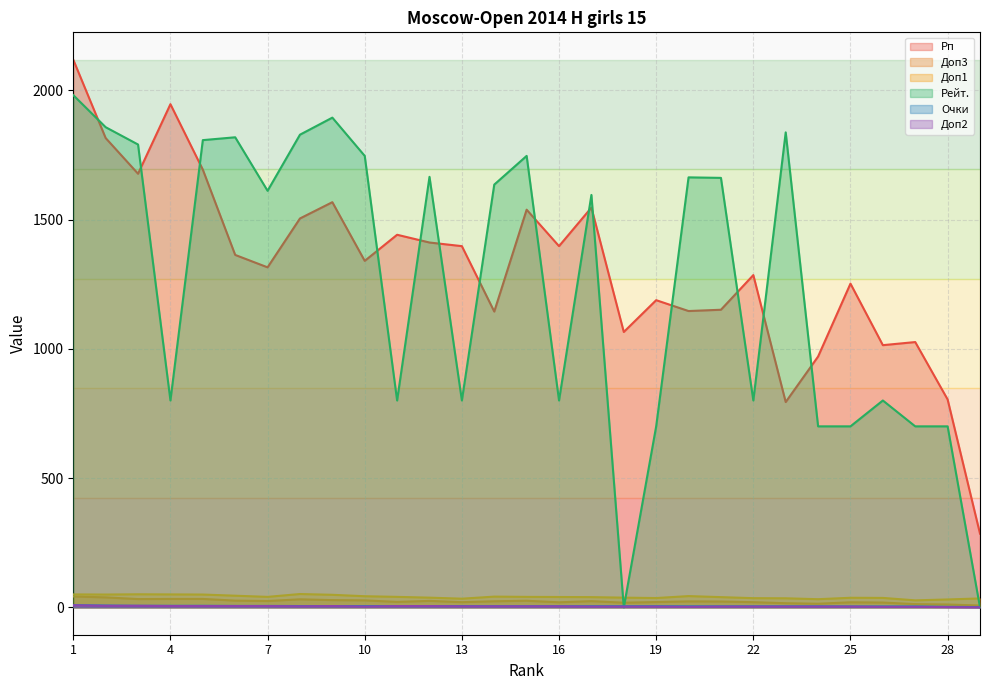

Reading left to right, what are all the values shown in this chart?

Рп: 2118.0	1815.0	1677.0	1946.0	1693.0	1363.0	1315.0	1504.0	1567.0	1340.0	1441.0	1411.0	1397.0	1144.0	1538.0	1397.0	1546.0	1065.0	1188.0	1146.0	1151.0	1285.0	794.0	970.0	1252.0	1014.0	1026.0	804.0	285.0
Доп3: 42.0	38.5	32.0	32.5	32.5	26.0	24.5	31.0	28.0	27.0	21.0	25.0	20.0	23.5	25.5	19.5	24.0	18.0	20.5	23.0	22.5	20.0	16.0	14.0	19.5	18.5	12.5	11.0	7.0
Доп1: 50.0	49.5	50.5	50.0	49.5	45.0	40.5	51.5	48.5	43.0	40.5	37.5	33.5	41.5	40.5	40.0	39.5	37.5	36.0	43.5	39.5	35.5	35.0	31.5	37.0	36.5	27.0	30.5	34.5
Рейт.: 1981.0	1857.0	1790.0	800.0	1807.0	1818.0	1611.0	1828.0	1894.0	1746.0	800.0	1665.0	800.0	1635.0	1746.0	800.0	1595.0	0.0	700.0	1663.0	1661.0	800.0	1837.0	700.0	700.0	800.0	700.0	700.0	0.0
Очки: 8.5	7.0	6.0	6.0	6.0	5.5	5.5	5.0	5.0	5.0	5.0	5.0	5.0	4.5	4.5	4.5	4.5	4.5	4.5	4.0	4.0	4.0	4.0	4.0	3.5	3.5	3.5	2.0	1.0
Доп2: 8.0	6.0	6.0	5.0	5.0	5.0	5.0	4.0	5.0	3.0	5.0	5.0	4.0	4.0	4.0	4.0	3.0	3.0	3.0	2.0	3.0	3.0	3.0	3.0	3.0	2.0	2.0	1.0	0.0